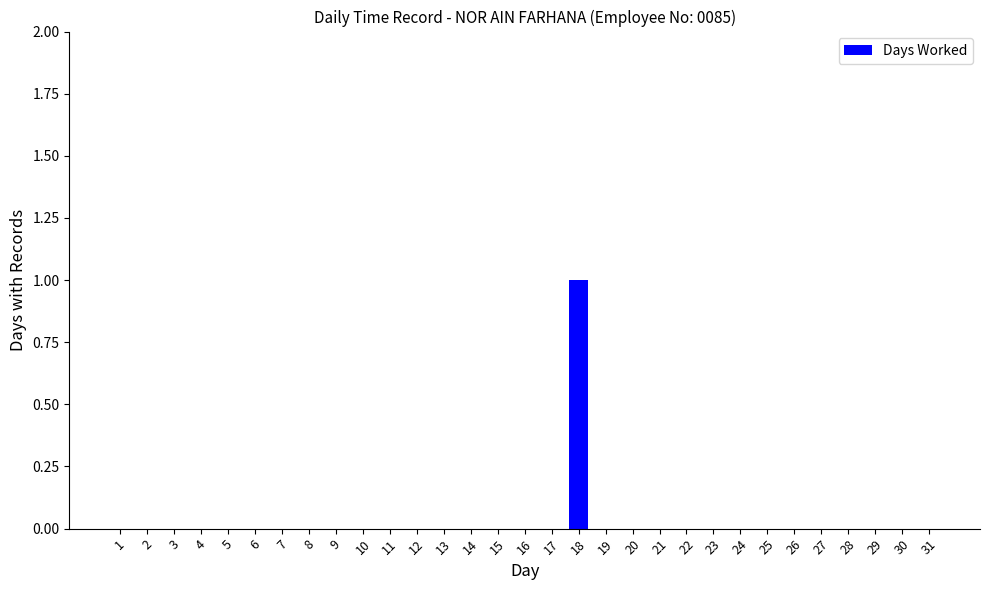

What is the greatest value displayed?

1